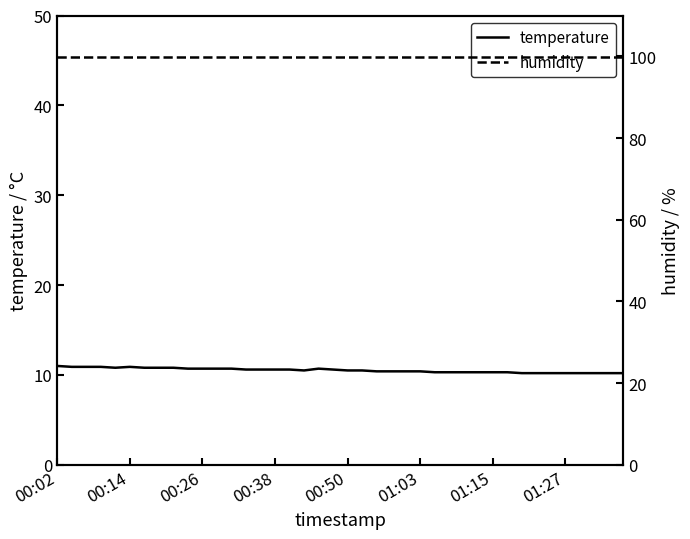

What is the sum of the humidity values at 00:02 and 32?

199.8